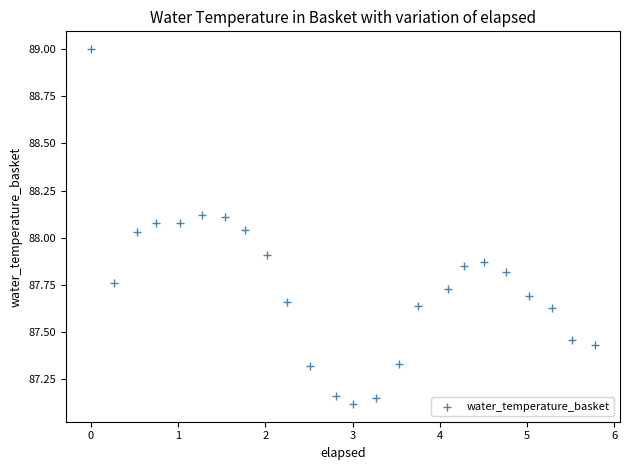

What is the range of Y values (max minus min)?

1.9